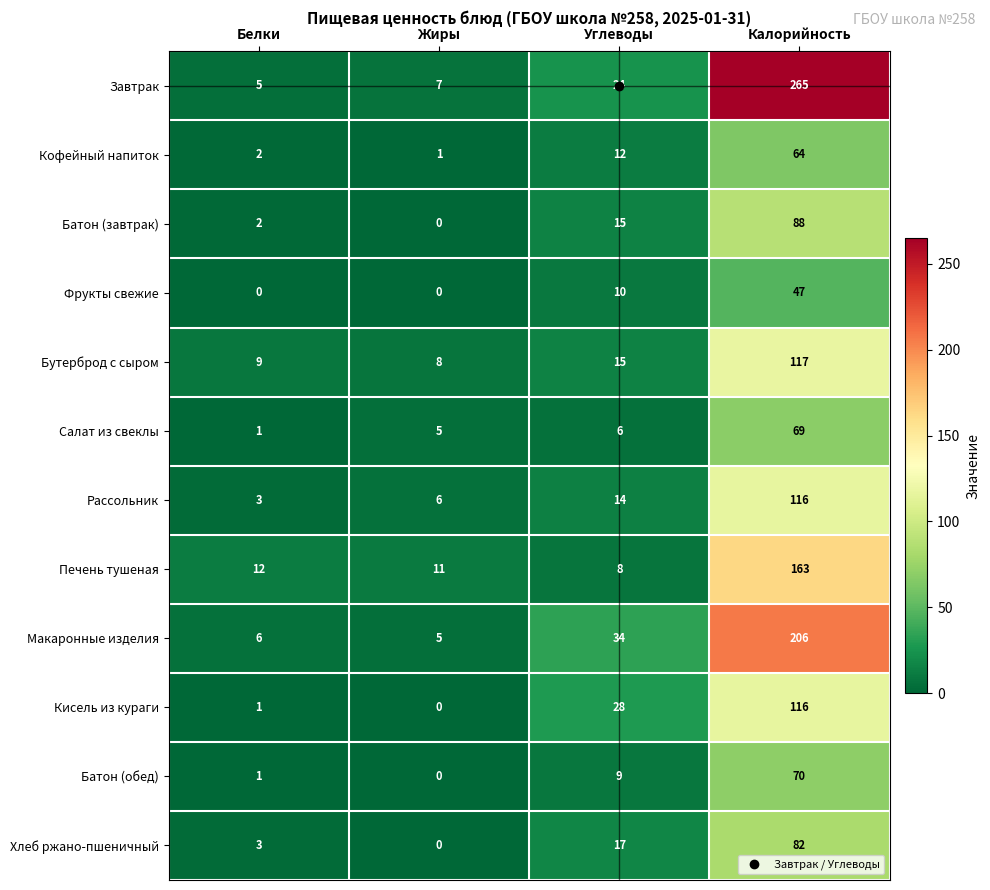

What is the average value of the Кисель из кураги series?

36